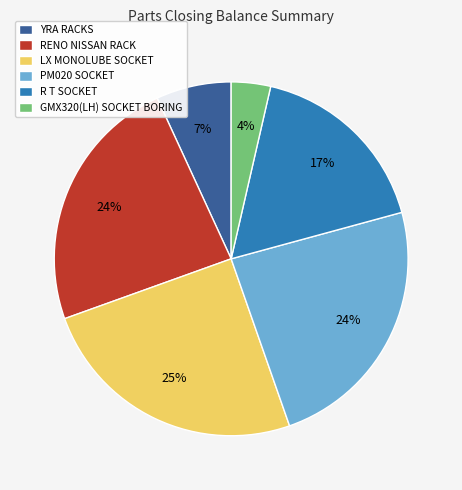

What percentage is the LX MONOLUBE SOCKET slice, to the nearest percent?

25%